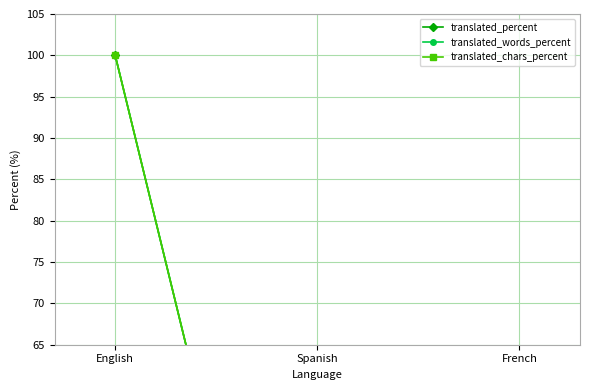

How many values in the translated_words_percent series exceed 0?

1